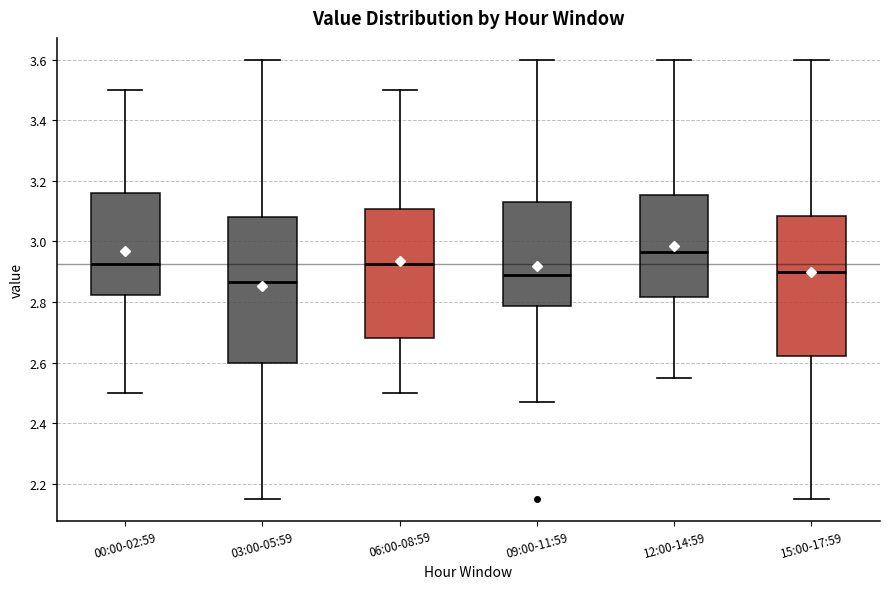

Reading left to right, transcribe this box plot: for each box, give where its median line is, the range the box spans, and where its two whiskers end, as read against the y-axis. The values are not printed on the chart, so give them approximately, as read against the axis.

00:00-02:59: median 2.92, box 2.82 to 3.16, whiskers 2.50 to 3.50
03:00-05:59: median 2.86, box 2.60 to 3.08, whiskers 2.16 to 3.60
06:00-08:59: median 2.92, box 2.68 to 3.10, whiskers 2.50 to 3.50
09:00-11:59: median 2.90, box 2.78 to 3.14, whiskers 2.48 to 3.60
12:00-14:59: median 2.96, box 2.82 to 3.16, whiskers 2.56 to 3.60
15:00-17:59: median 2.90, box 2.62 to 3.08, whiskers 2.16 to 3.60